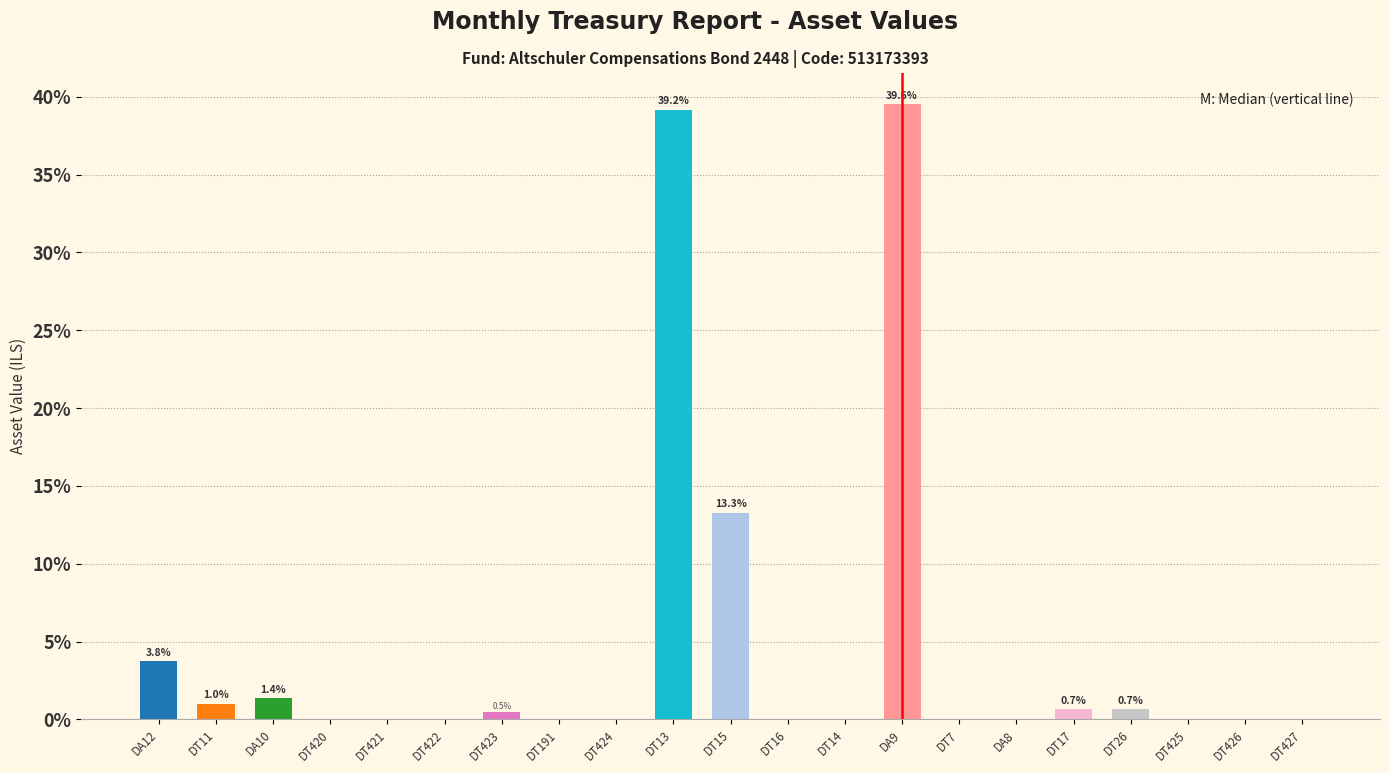

What is the maximum value shown in the chart?

39.6